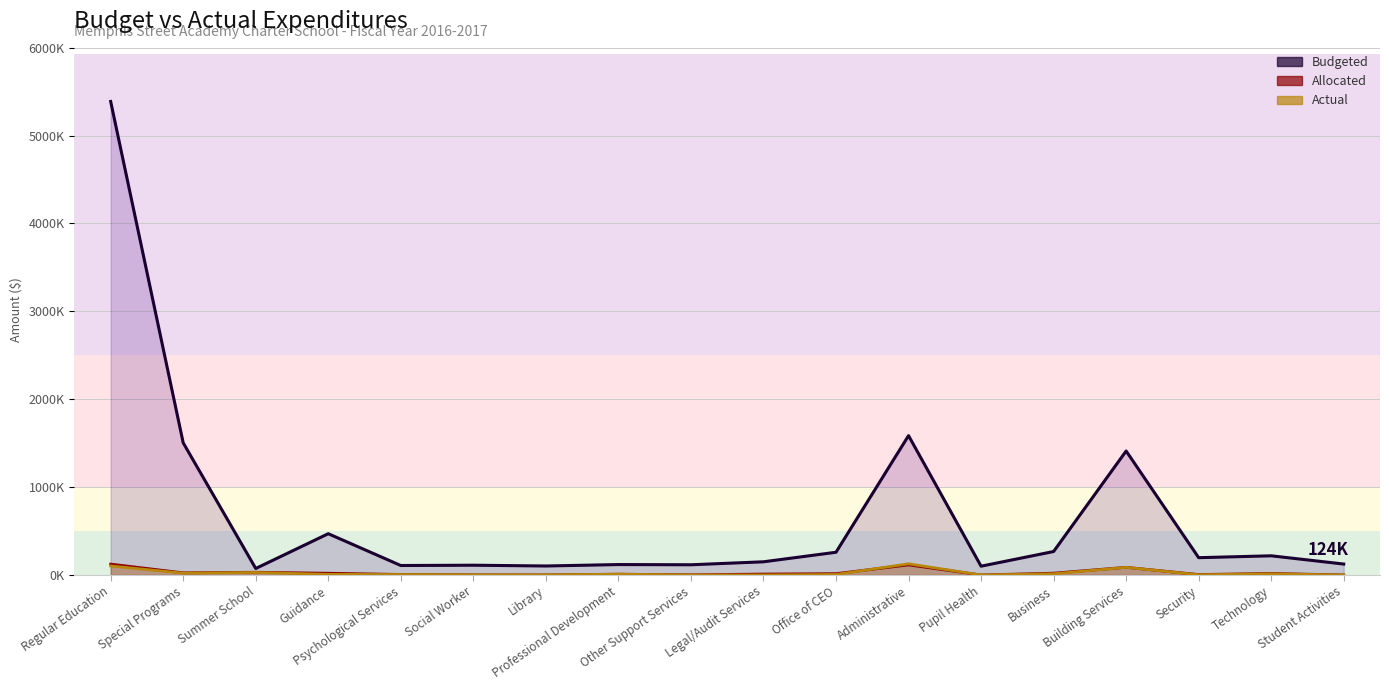

At how many categories does at least one series exceed 2320?

1